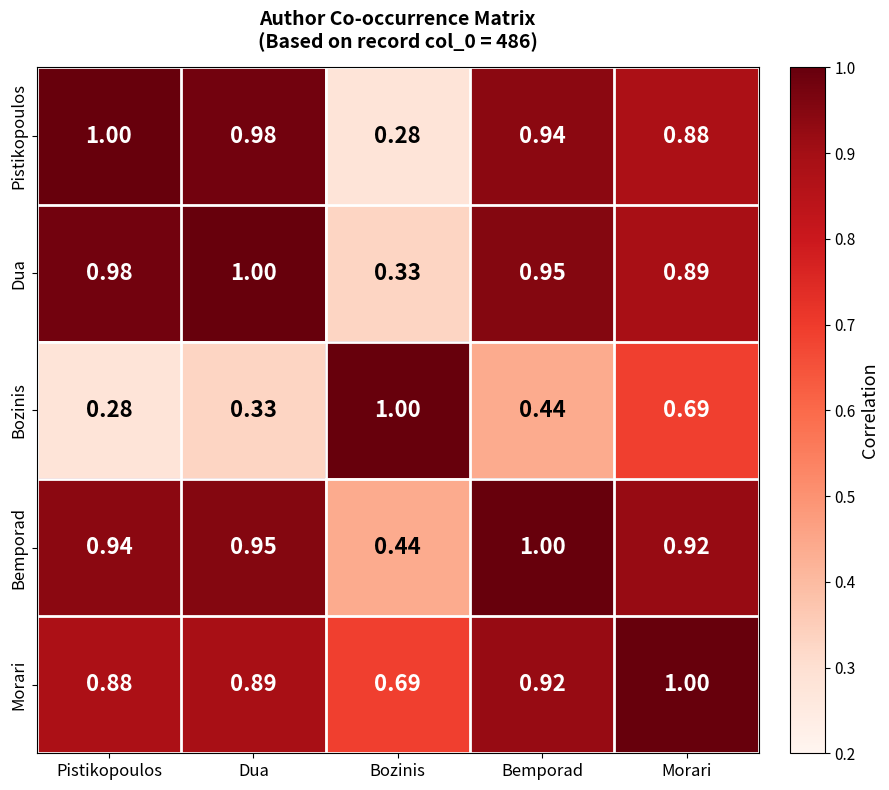

Between Pistikopoulos and Morari, which series saw the biggest shift?

Bozinis